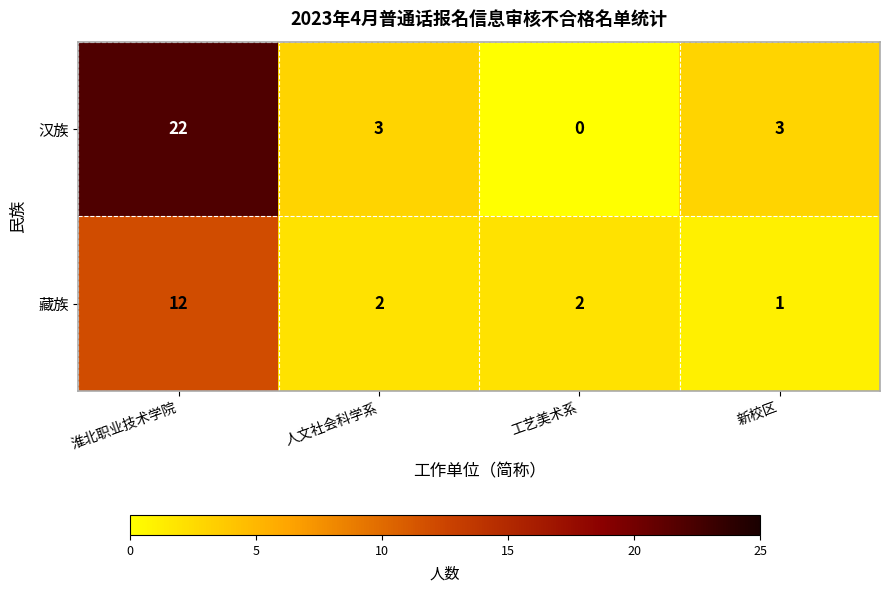

At which label does 藏族 first exceed 2?

淮北职业技术学院